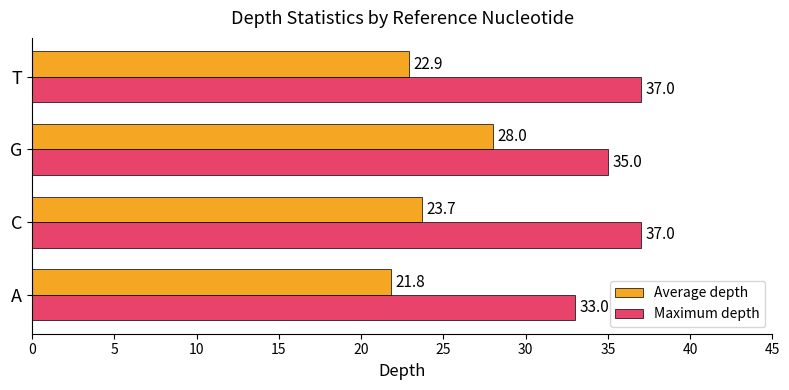

Which series has the largest range (max minus min)?

Average depth